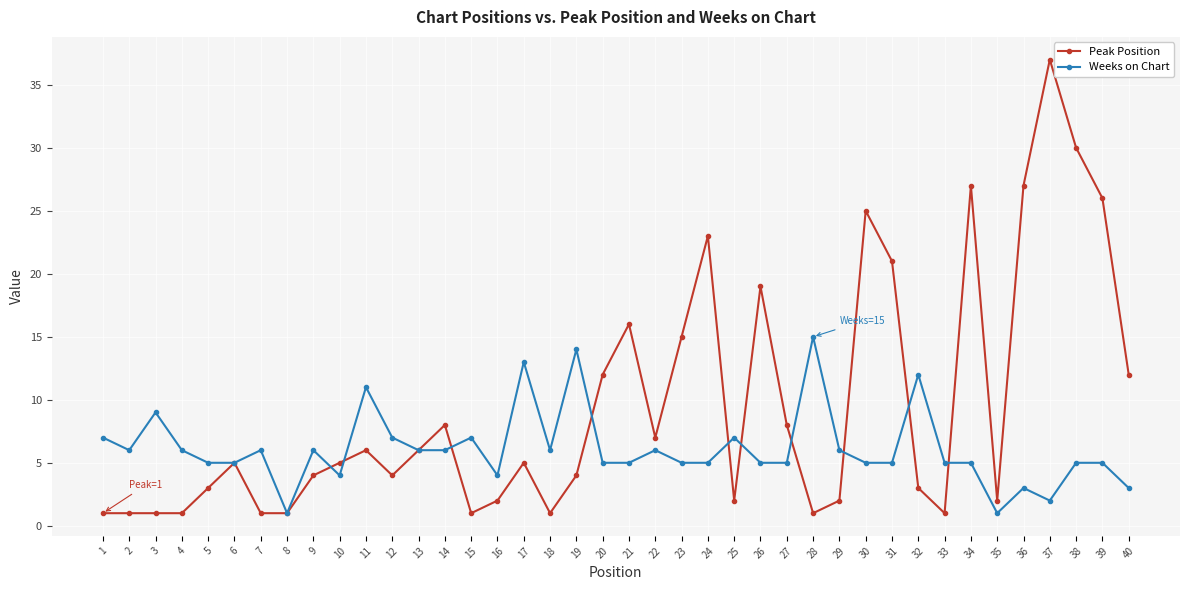

Which series has the largest range (max minus min)?

Peak Position